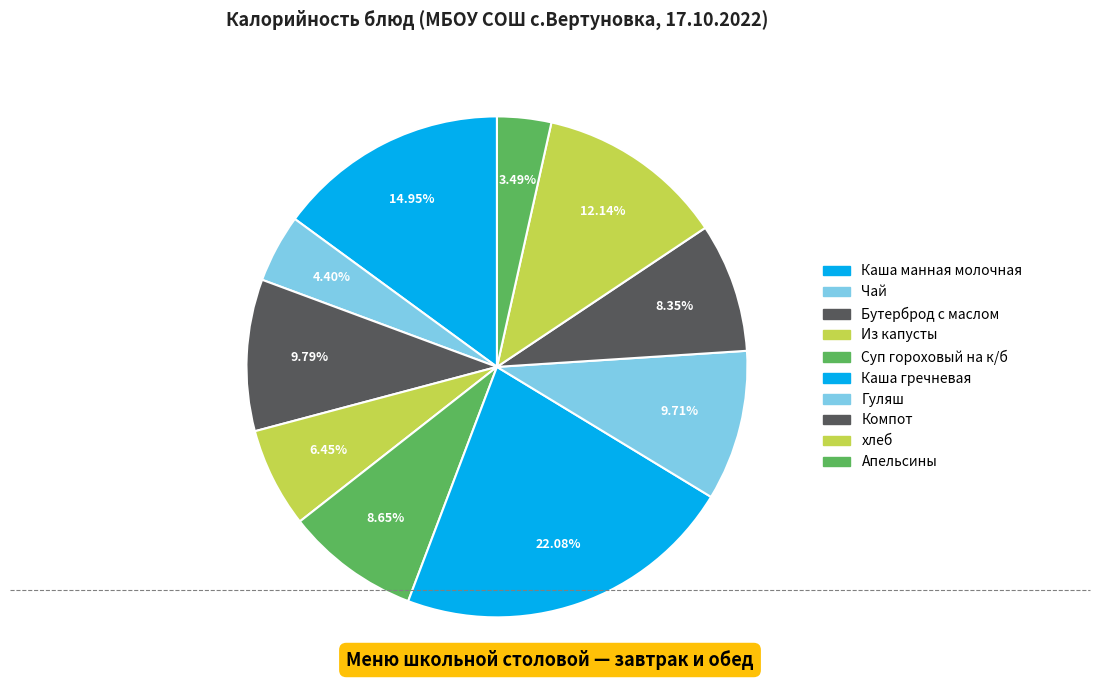

Does any single category account for the majority?

No